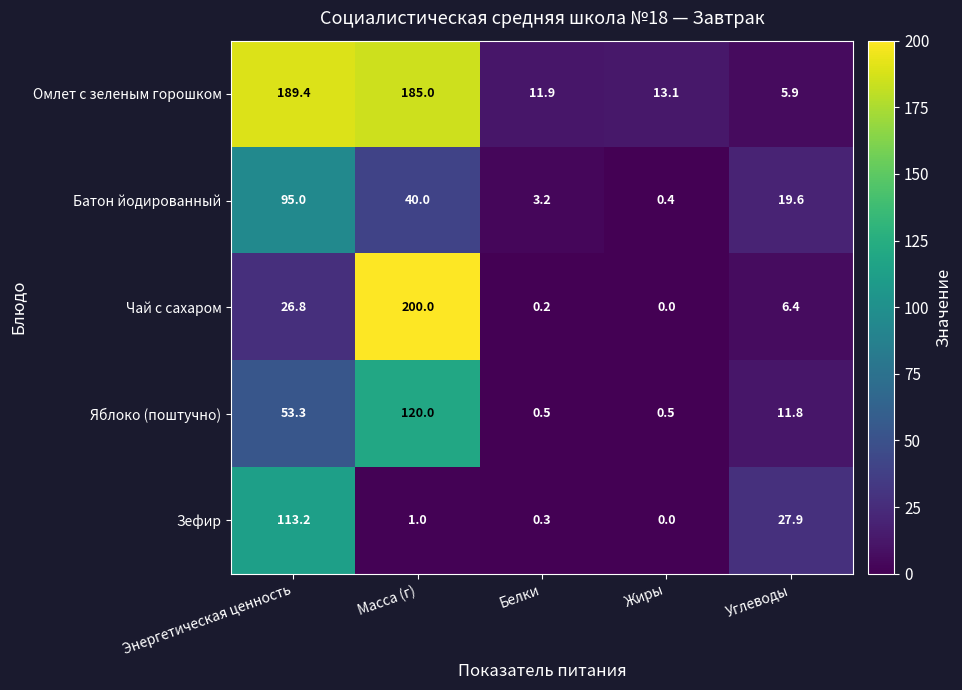

Rank the series at Белки from lowest to highest value.

Чай с сахаром, Зефир, Яблоко (поштучно), Батон йодированный, Омлет с зеленым горошком